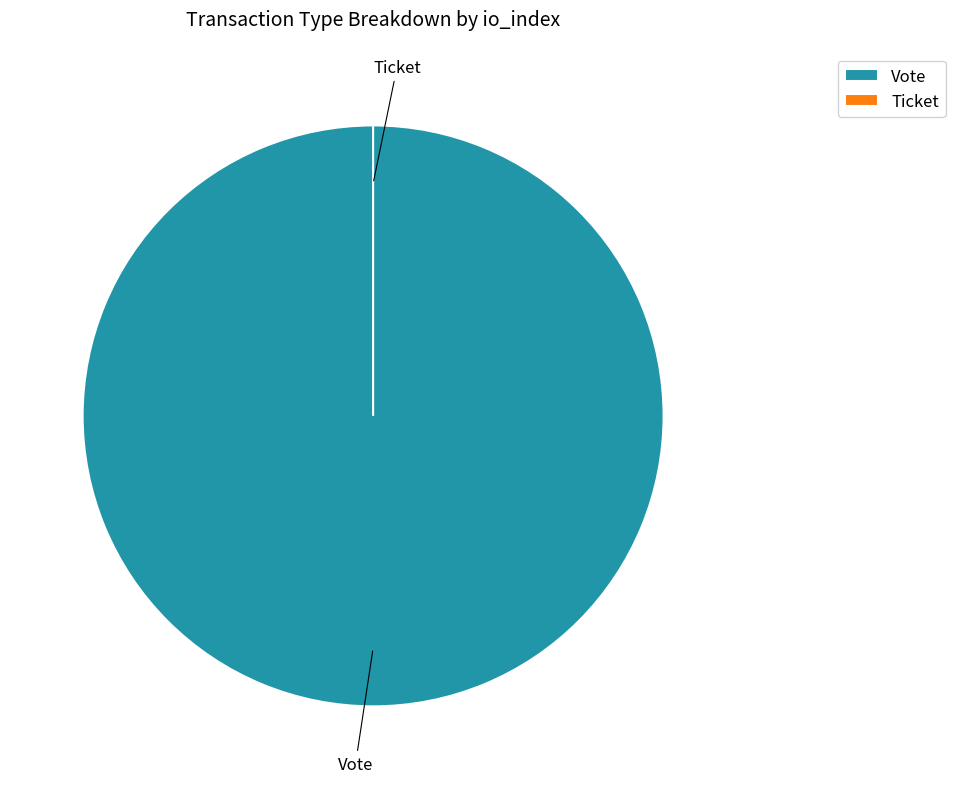

True or false: Vote accounts for 100% of the total.

True